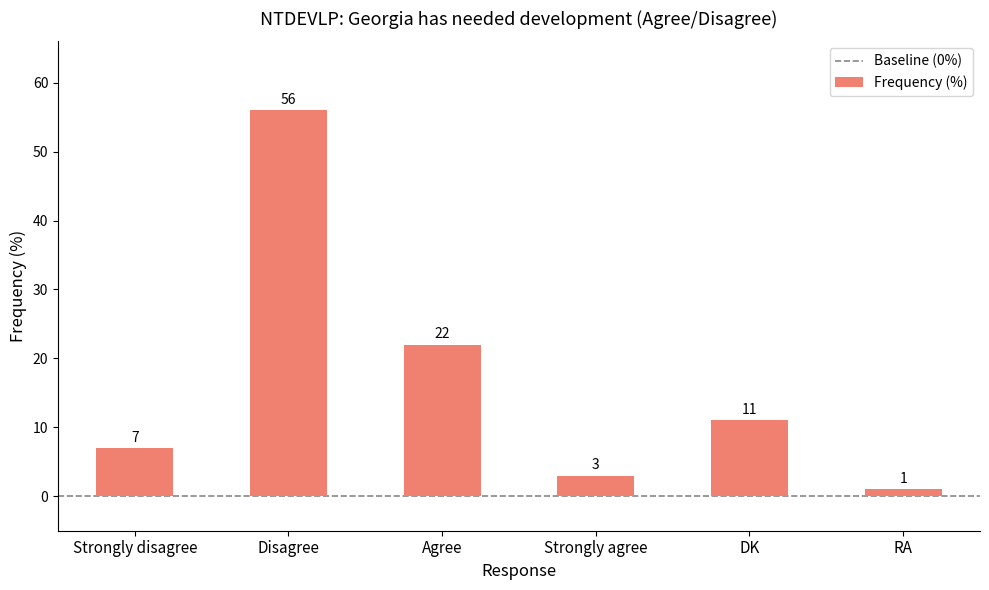

What is the difference between the maximum and second lowest values?

53